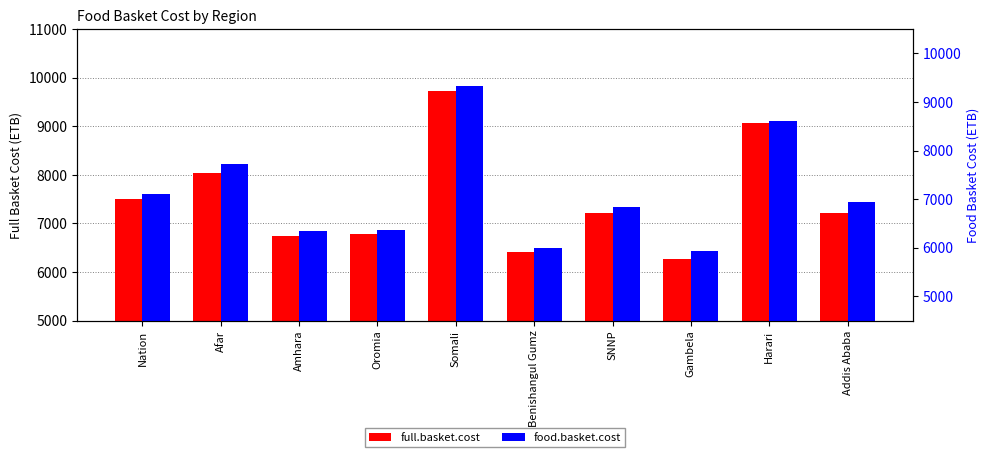

What is the lowest value of the full.basket.cost series?

6274.6